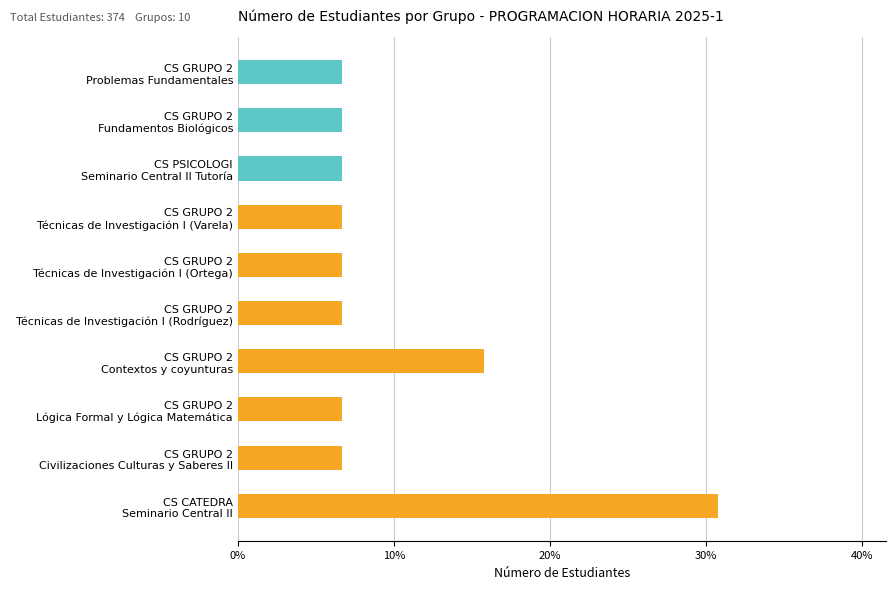

How many distinct data groups are displayed?

1